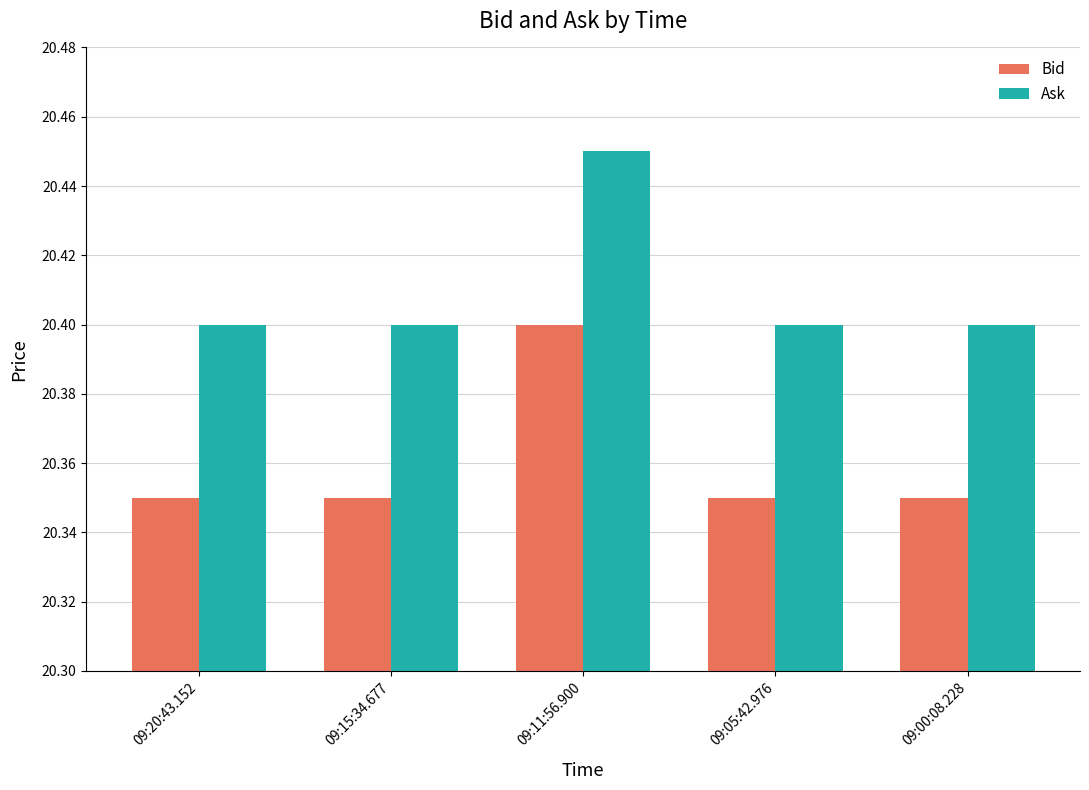

What is the label of the 5th bar from the right?

09:20:43.152